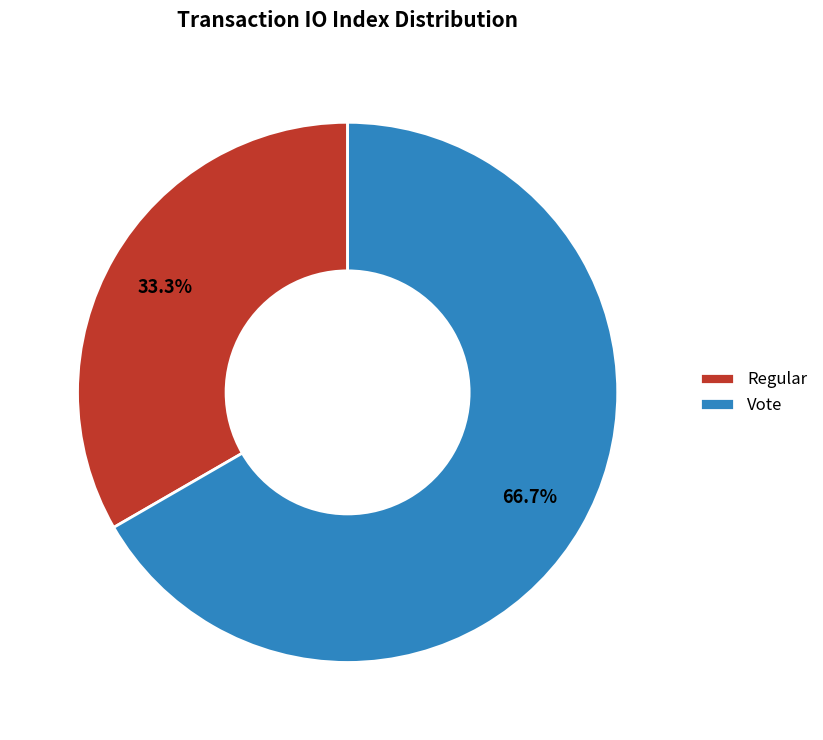

To the nearest percent, what portion does Regular represent?

33%